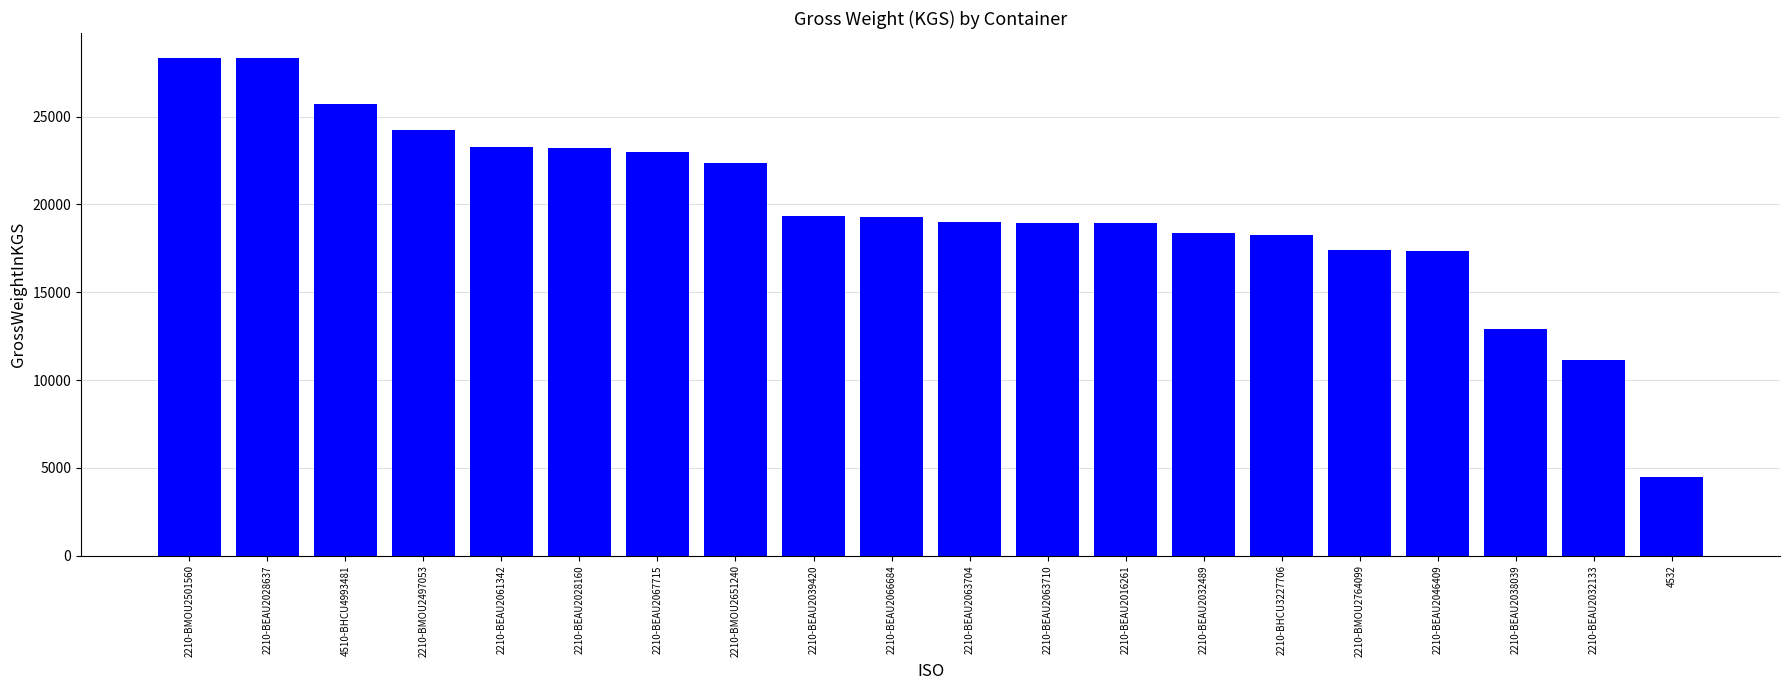

The chart shows a value of 7750 at 2210-BHCU3227706. True or false?

False